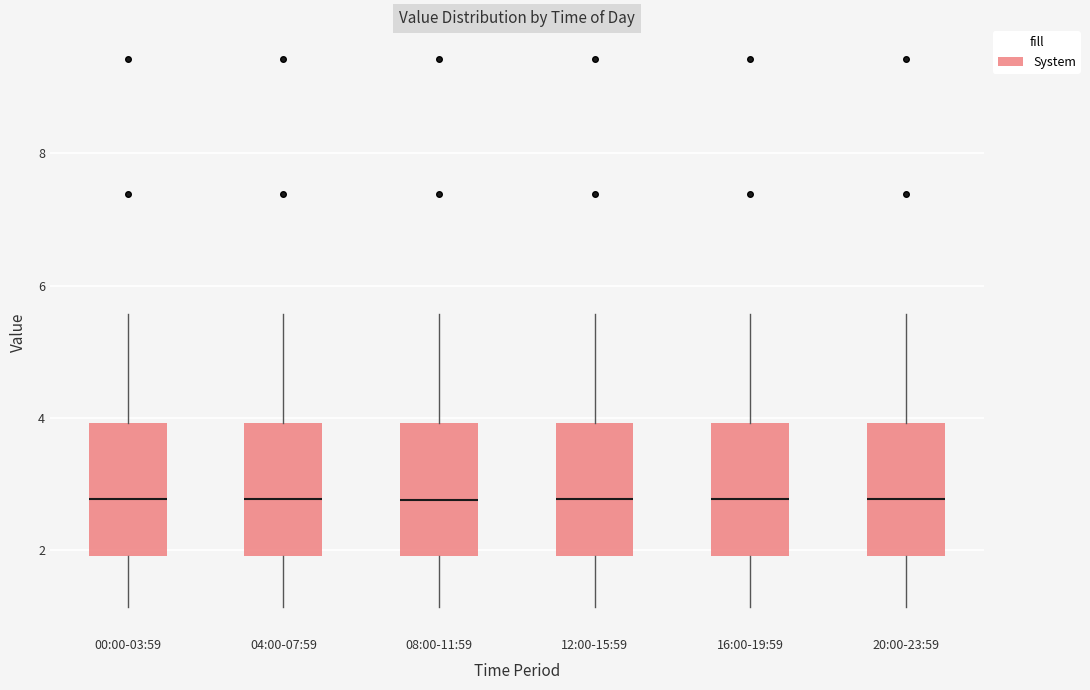

Reading left to right, transcribe this box plot: for each box, give where its median line is, the range the box spans, and where its two whiskers end, as read against the y-axis. The values are not printed on the chart, so give them approximately, as read against the axis.

00:00-03:59: median 2.8, box 2.0 to 4.0, whiskers 1.2 to 5.6
04:00-07:59: median 2.8, box 2.0 to 4.0, whiskers 1.2 to 5.6
08:00-11:59: median 2.8, box 2.0 to 4.0, whiskers 1.2 to 5.6
12:00-15:59: median 2.8, box 2.0 to 4.0, whiskers 1.2 to 5.6
16:00-19:59: median 2.8, box 2.0 to 4.0, whiskers 1.2 to 5.6
20:00-23:59: median 2.8, box 2.0 to 4.0, whiskers 1.2 to 5.6